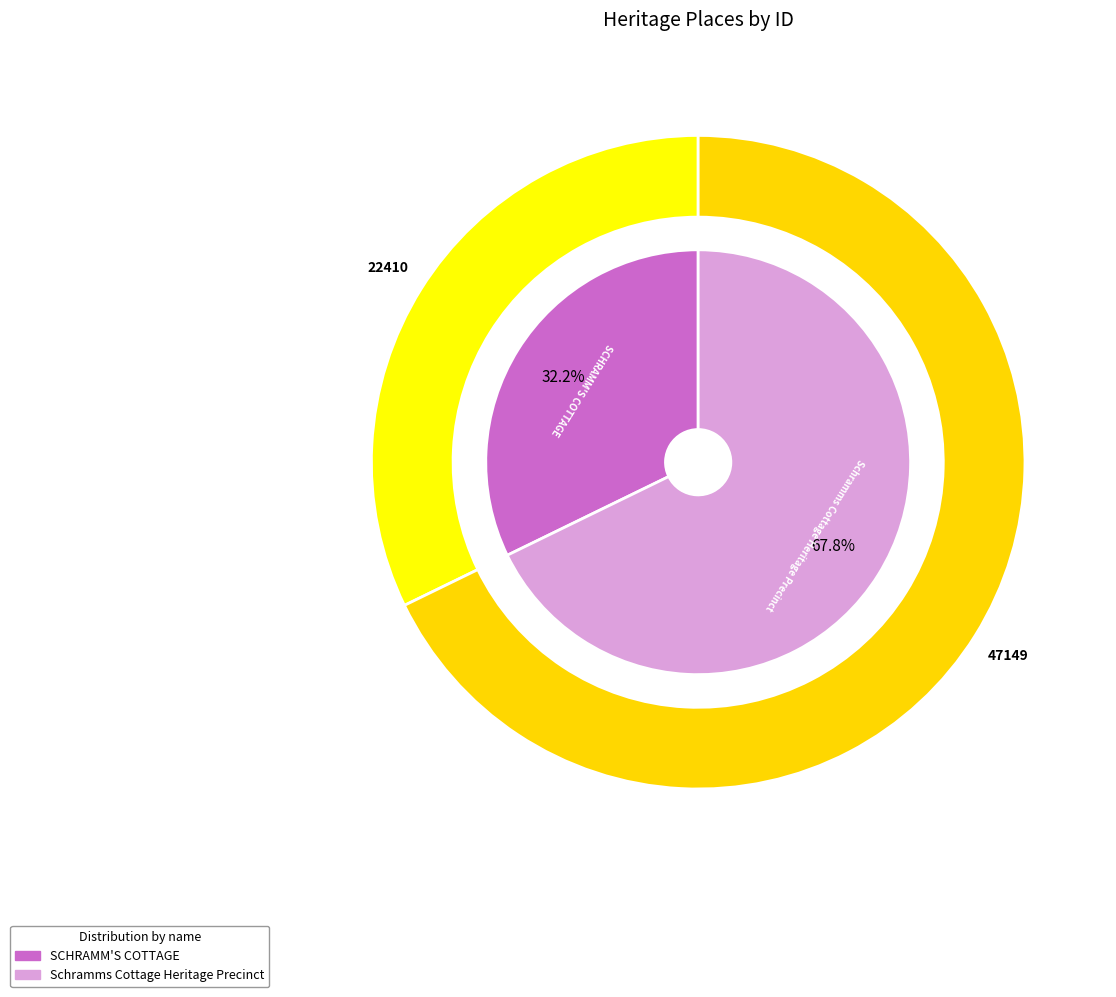

Is there a majority slice in this chart?

Yes